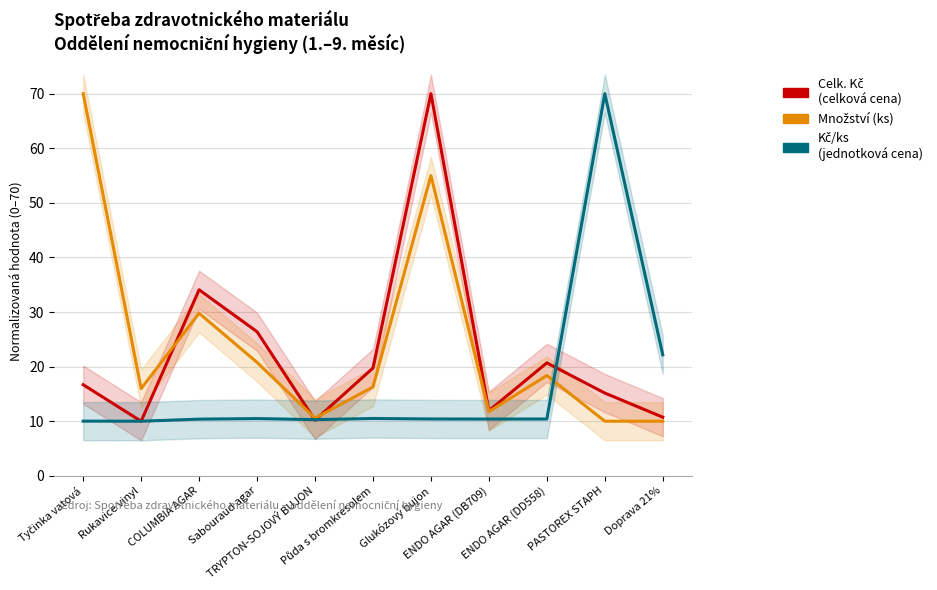

What is the minimum value for Kč/ks (normalizováno)?

10.0